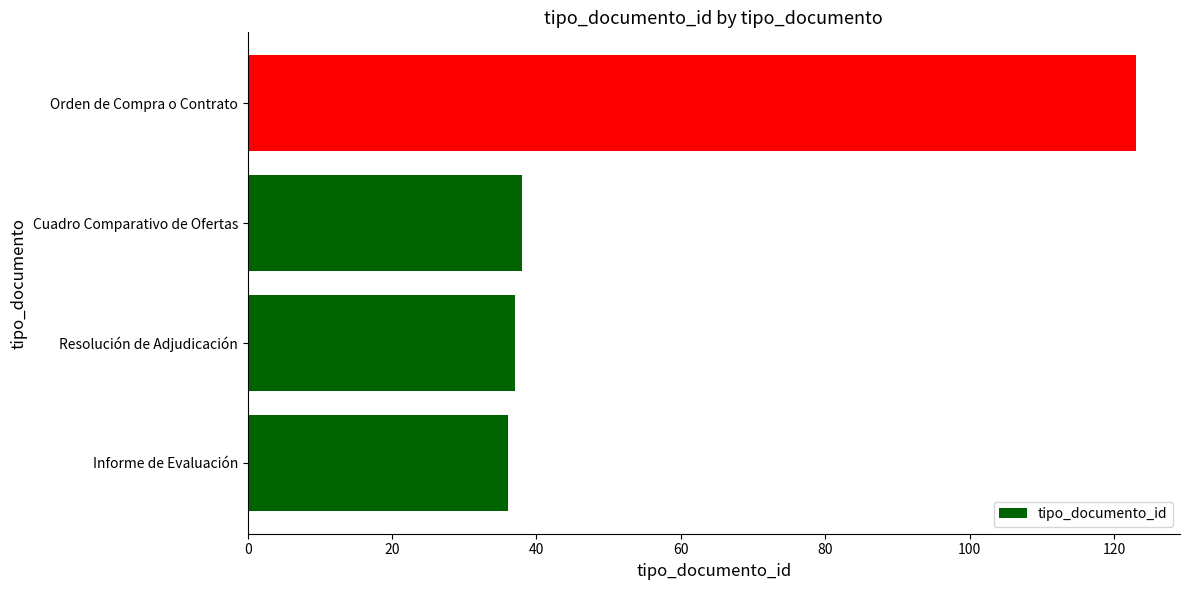

How many series are shown in this chart?

1